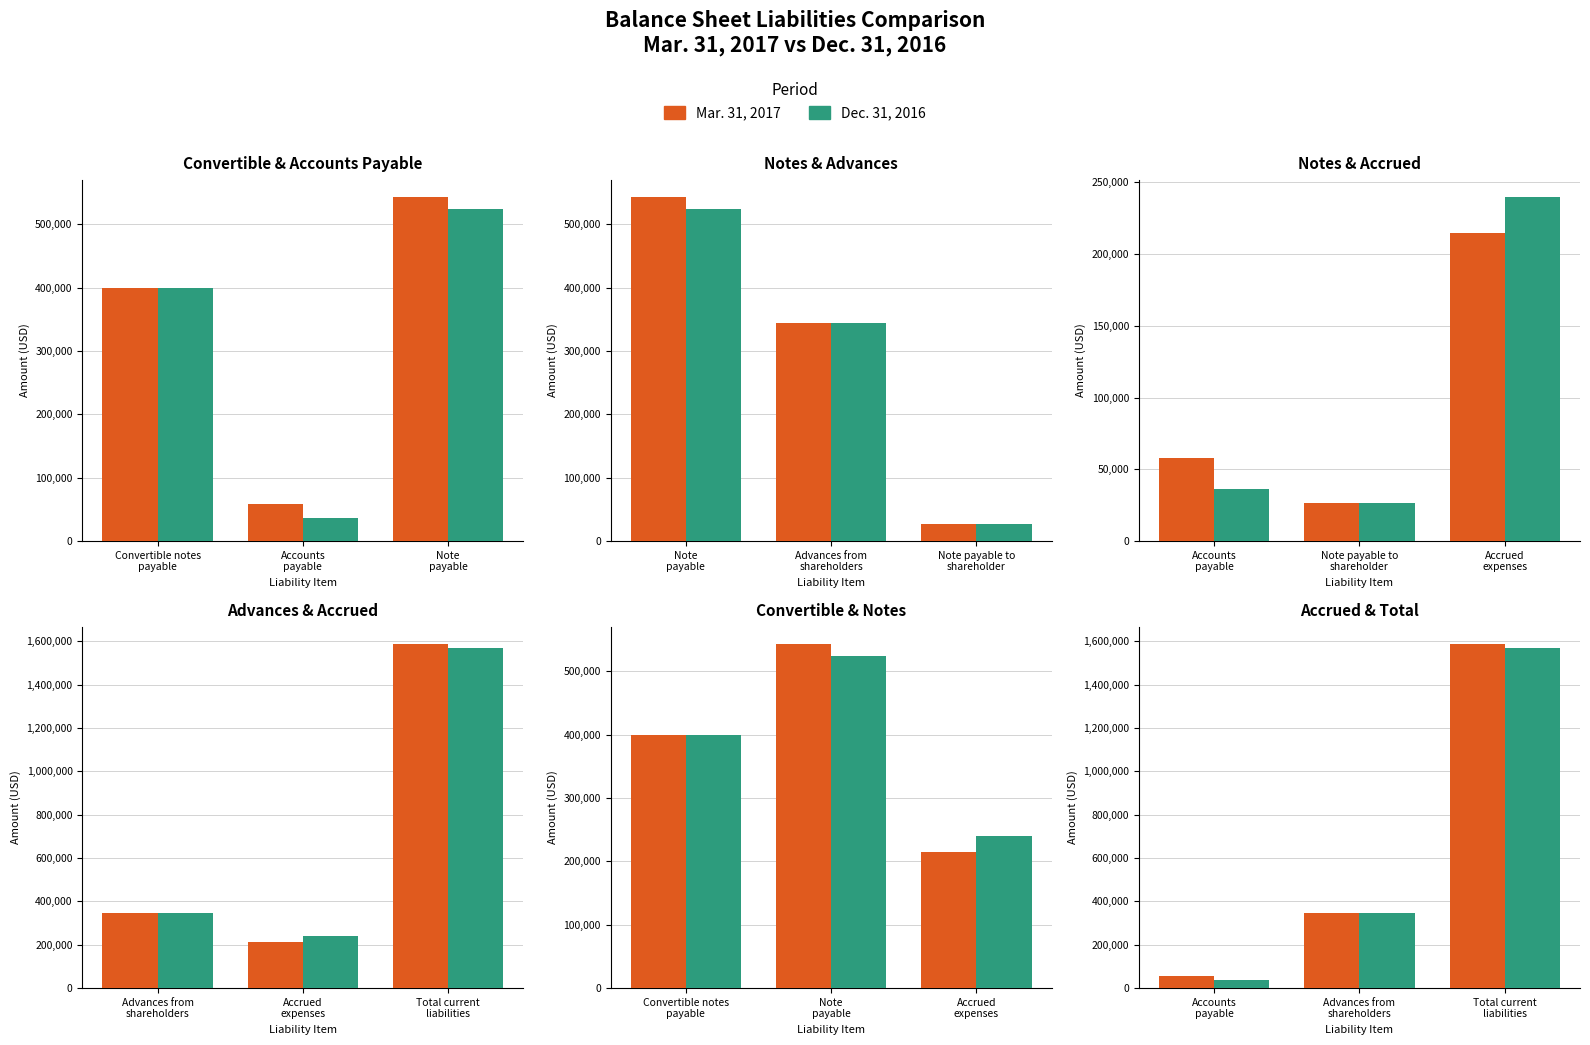

At Total current liabilities, list the series in order from largest to smallest.

Mar. 31, 2017, Dec. 31, 2016